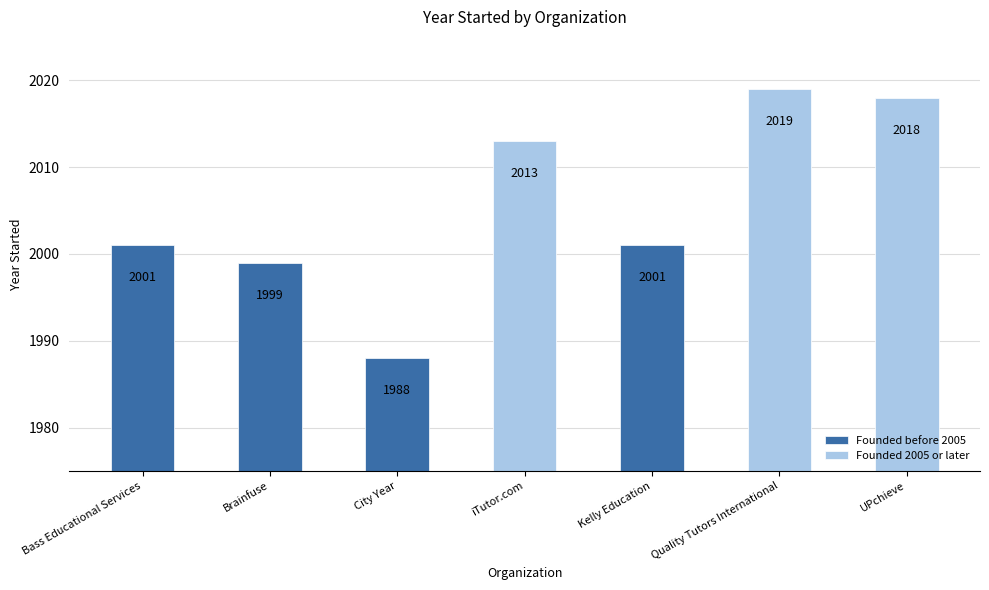

What position from the left is iTutor.com?

4